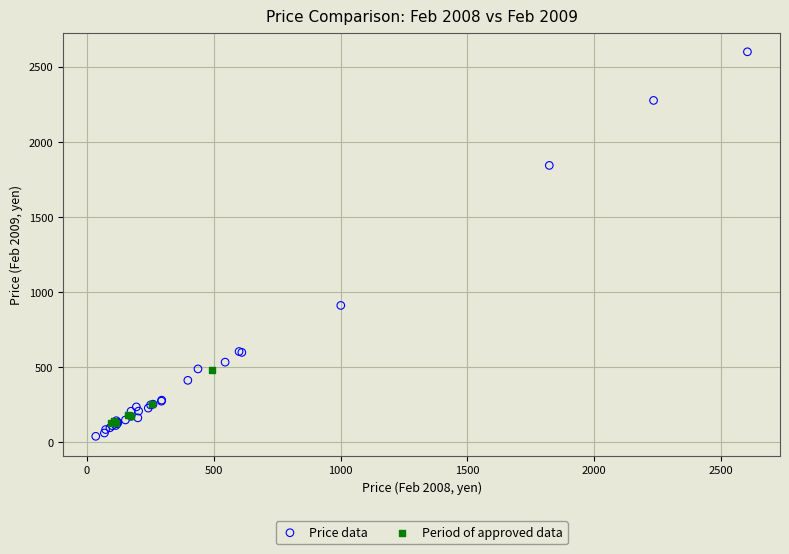

What are all the series names shown in the legend?

Price data, Period of approved data